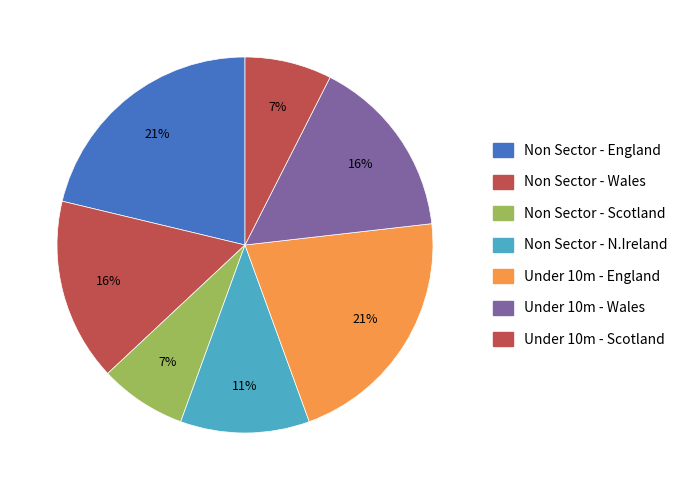

Count the number of slices in the pie.

7